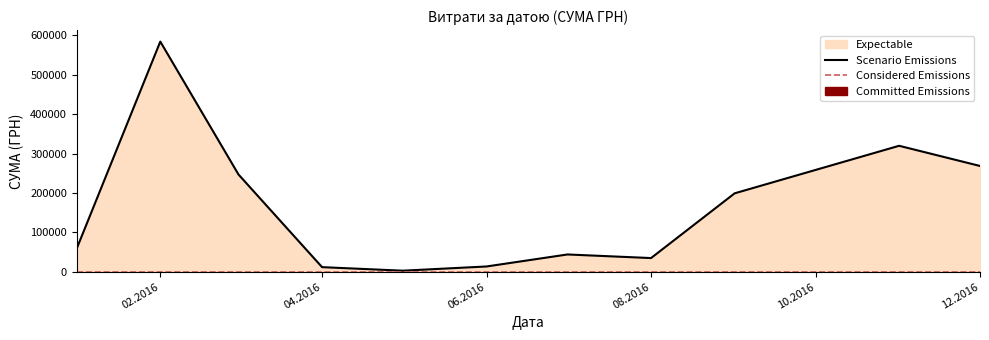

What is the maximum value for Scenario Emissions?

583556.1